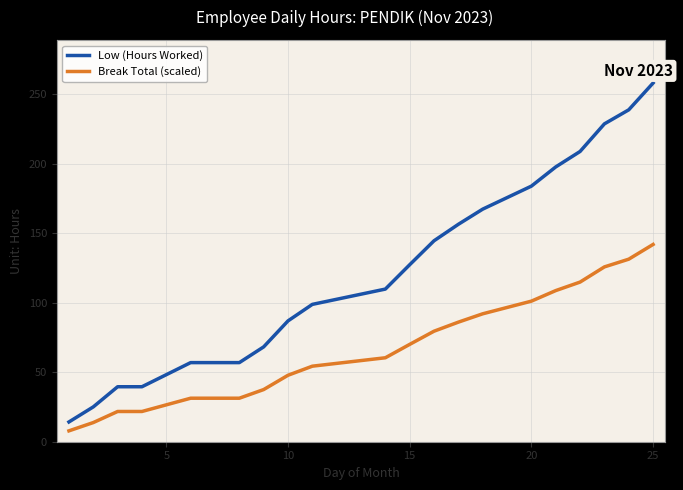

What is the difference between the maximum and minimum values in the Break Total (scaled) series?

134.0